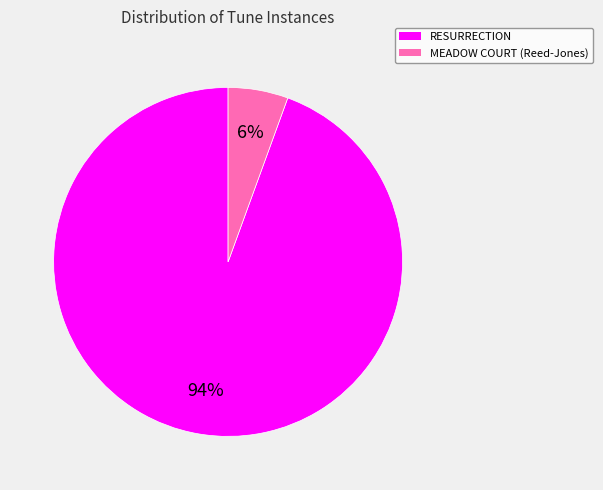

To the nearest percent, what is the combined percentage of RESURRECTION and MEADOW COURT (Reed-Jones)?

100%